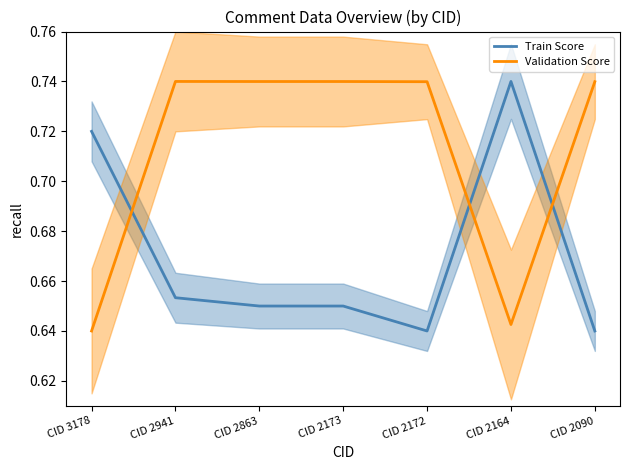

What is the sum of the Validation Score values at CID 3178 and CID 2941?

1.4